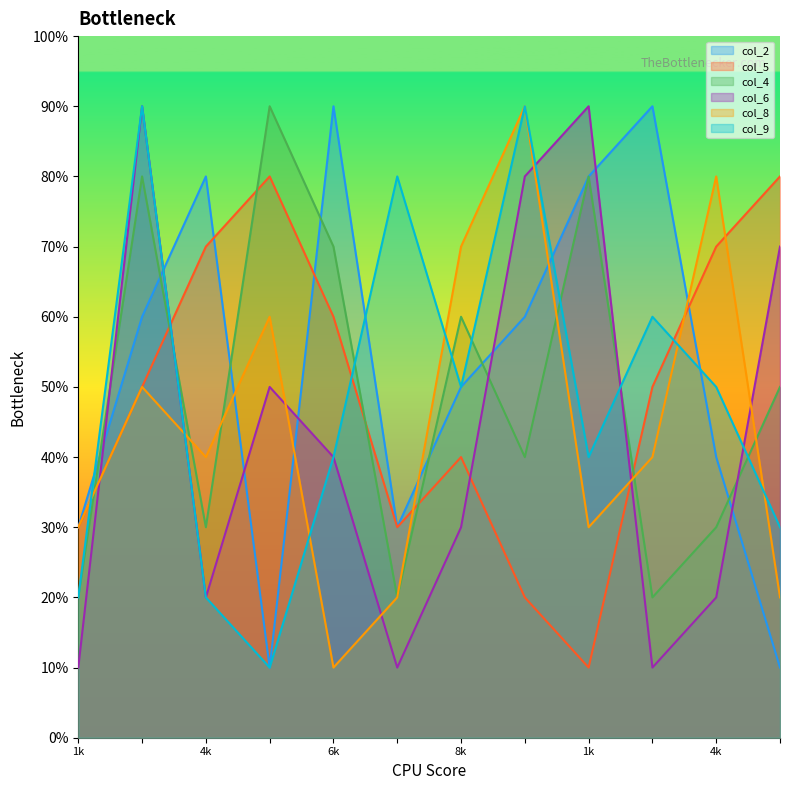

In col_5, how many points are higher than both neighbors (excluding endpoints)?

2